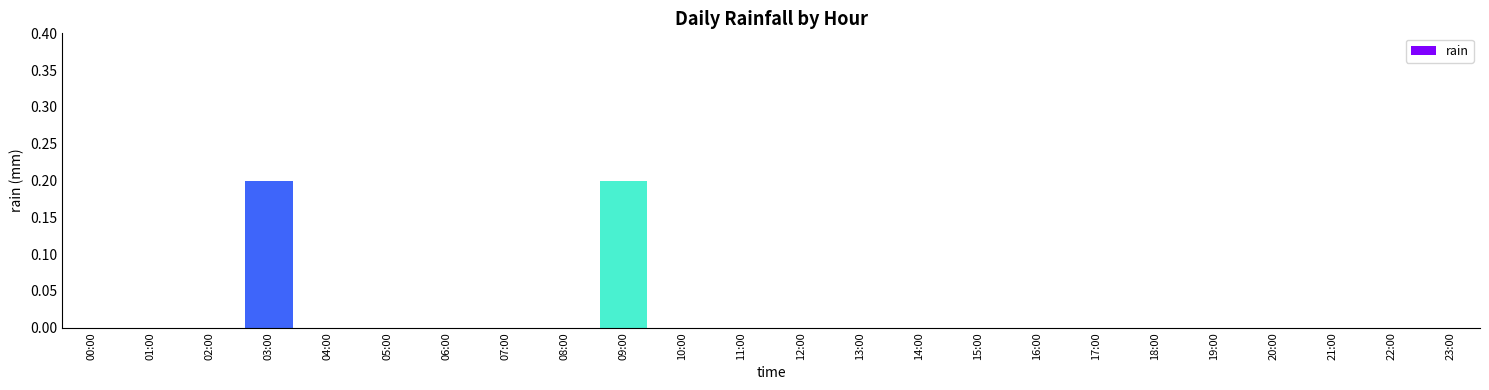

Reading right to left, extract all data points from this chart.

0.0	0.0	0.0	0.0	0.0	0.0	0.0	0.0	0.0	0.0	0.0	0.0	0.0	0.0	0.2	0.0	0.0	0.0	0.0	0.0	0.2	0.0	0.0	0.0